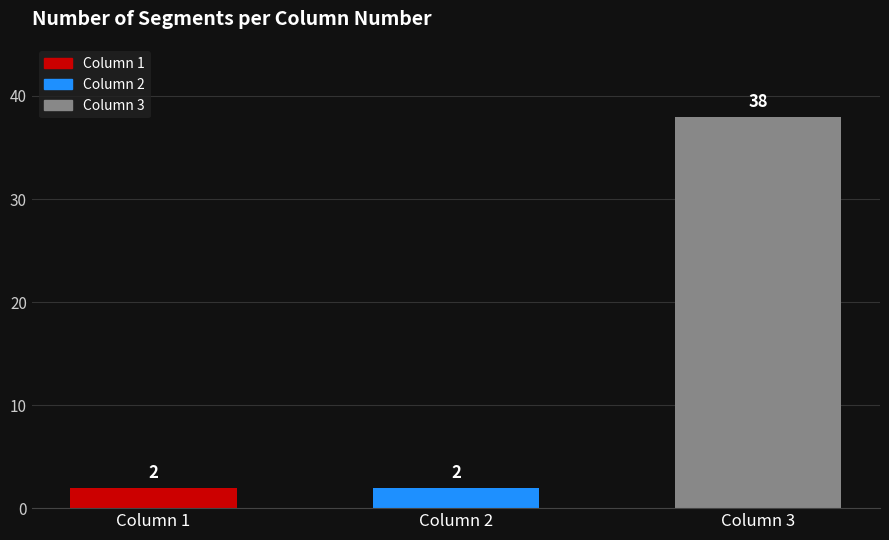

Is it true that the value at Column 1 is 2?

True